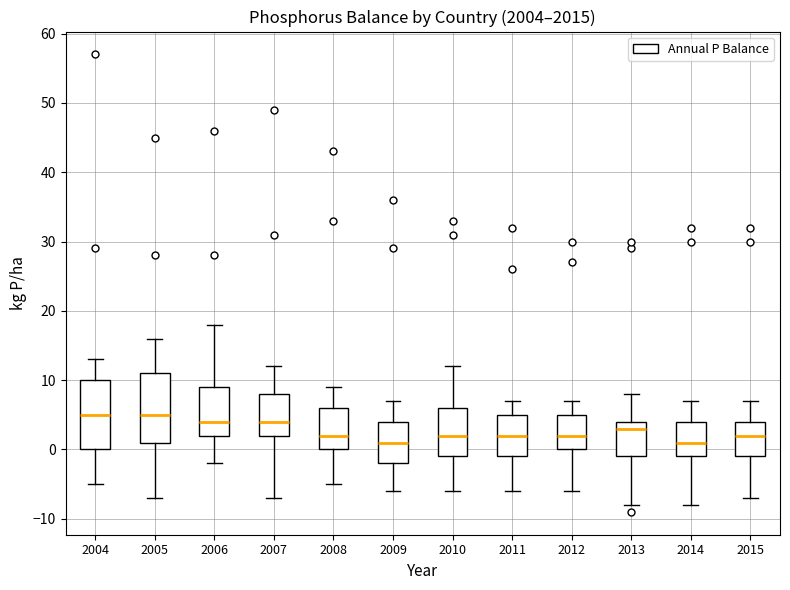

Where does the lower whisker of the box at x = 2009 end on the y-axis? The values are not printed on the chart, so give them approximately, as read against the axis.

-6